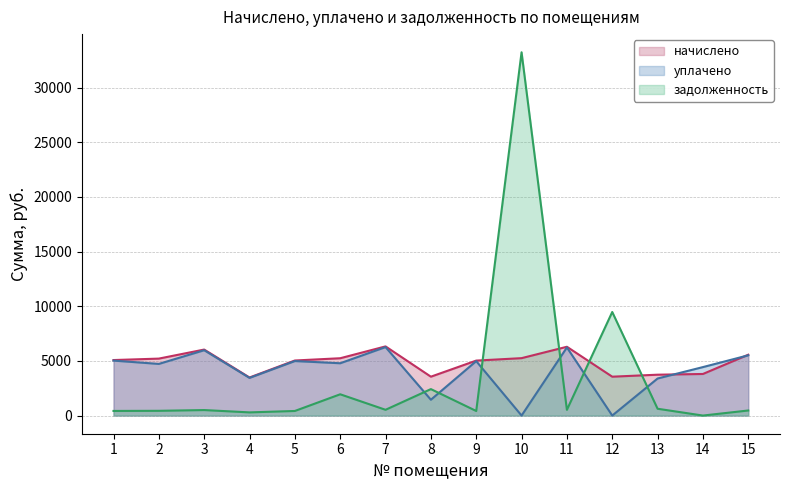

True or false: начислено has a value of 5250.2 at 10.

True